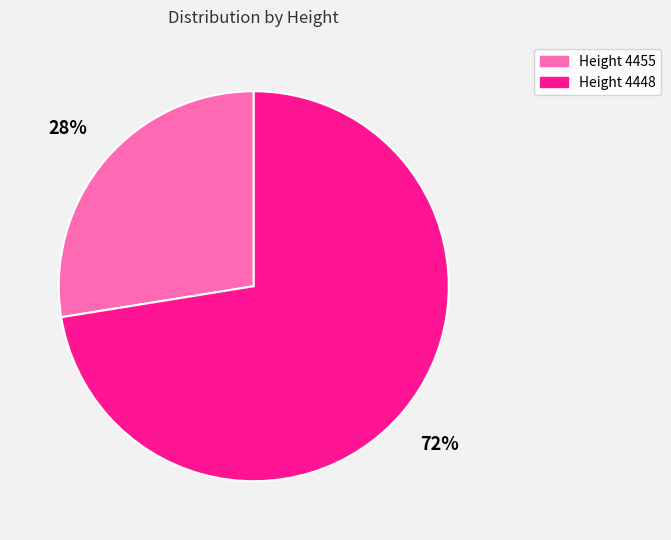

Does Height 4448 account for over 50% of the chart?

Yes